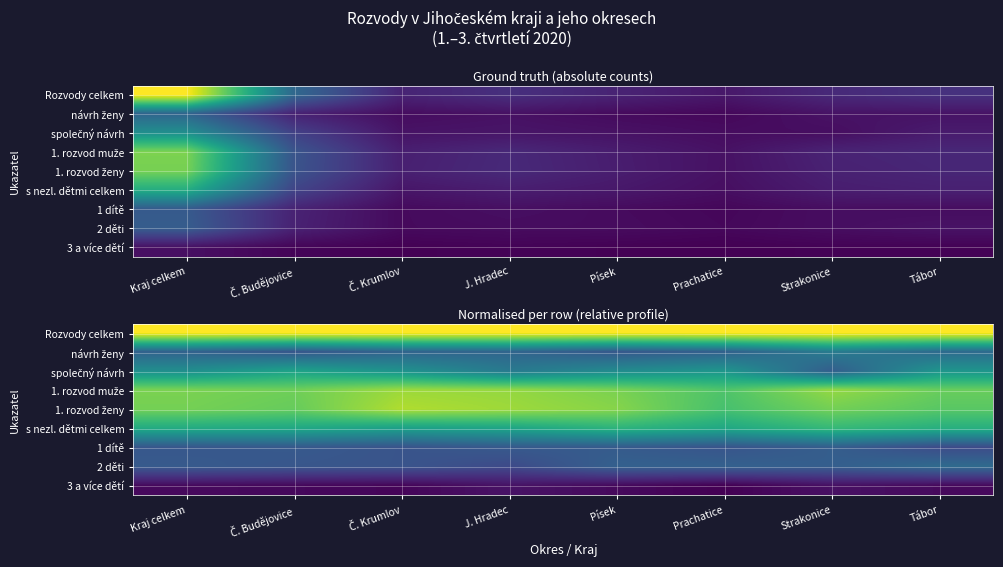

At how many categories does at least one series exceed 0?

8